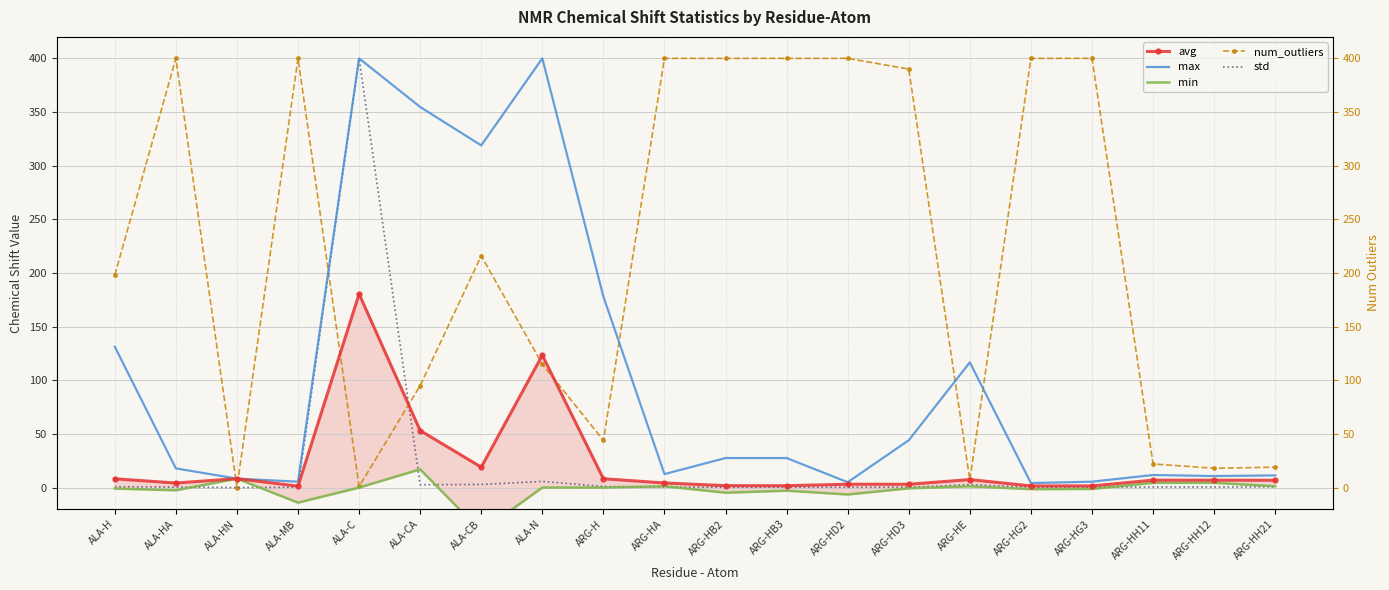

How many values in the num_outliers series exceed 216?

9